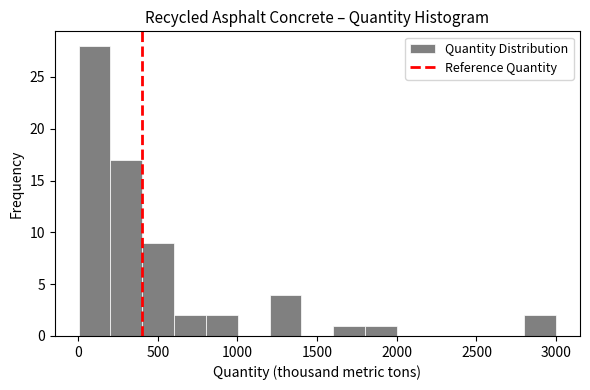

Around what value on the x-axis is the tallest bar? Give the approximate position of its centre, as read against the axis.

100